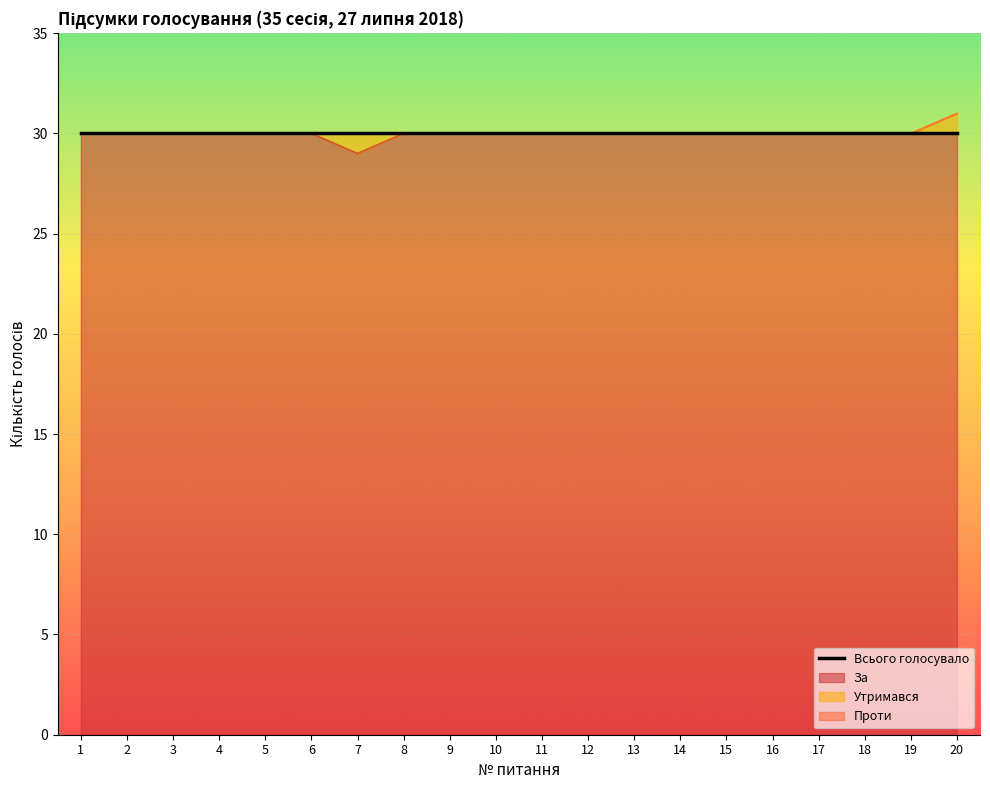

What are all the series names shown in the legend?

За, Проти, Утримався, Всього голосувало